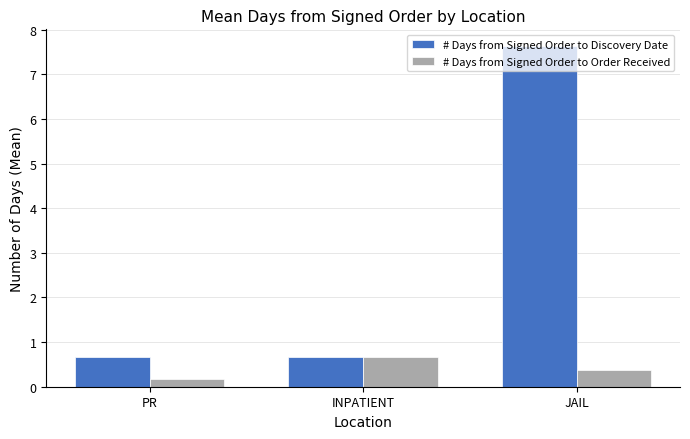

Reading left to right, list all the values displayed in this chart.

# Days from Signed Order to Discovery Date: 0.7	0.7	7.6
# Days from Signed Order to Order Received: 0.2	0.7	0.4